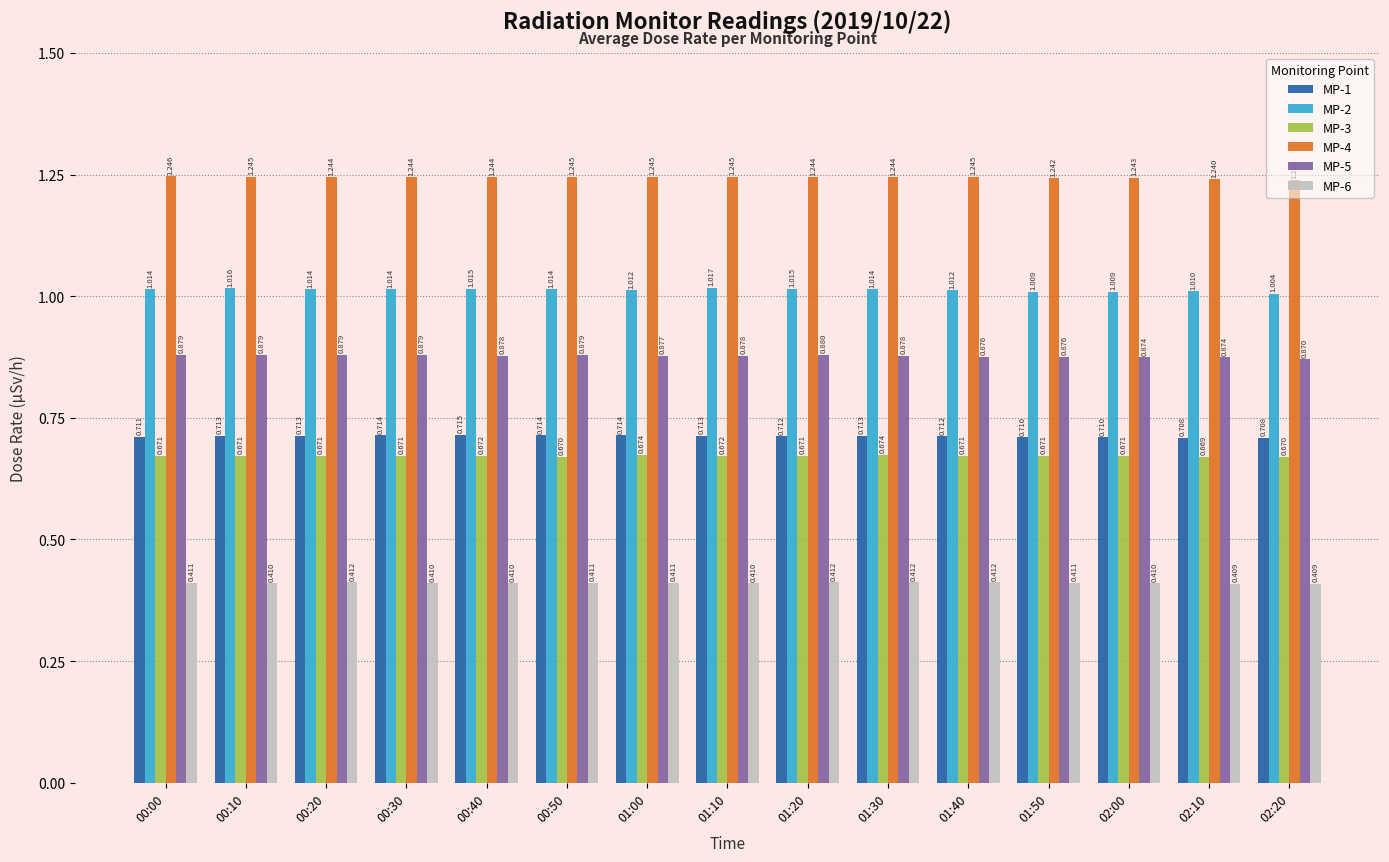

What is the label of the 8th bar from the left?

01:10